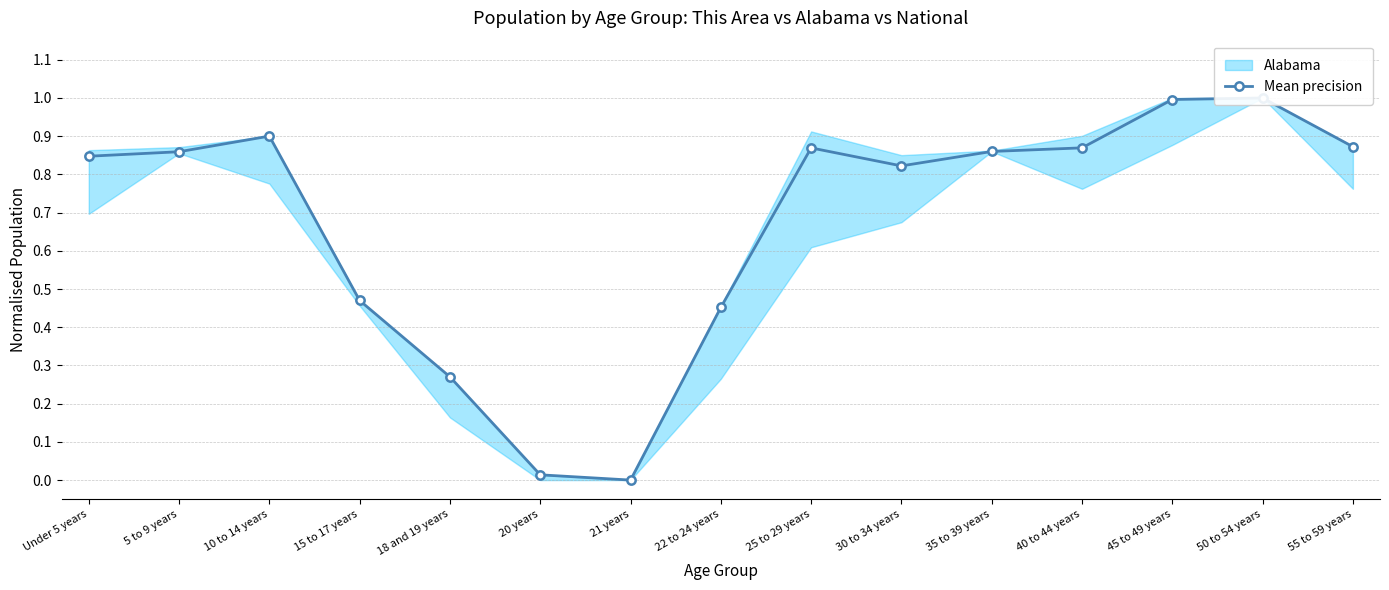

Reading left to right, what are all the values shown in this chart?

0.8	0.9	0.9	0.5	0.3	0.0	0.0	0.5	0.9	0.8	0.9	0.9	1.0	1.0	0.9